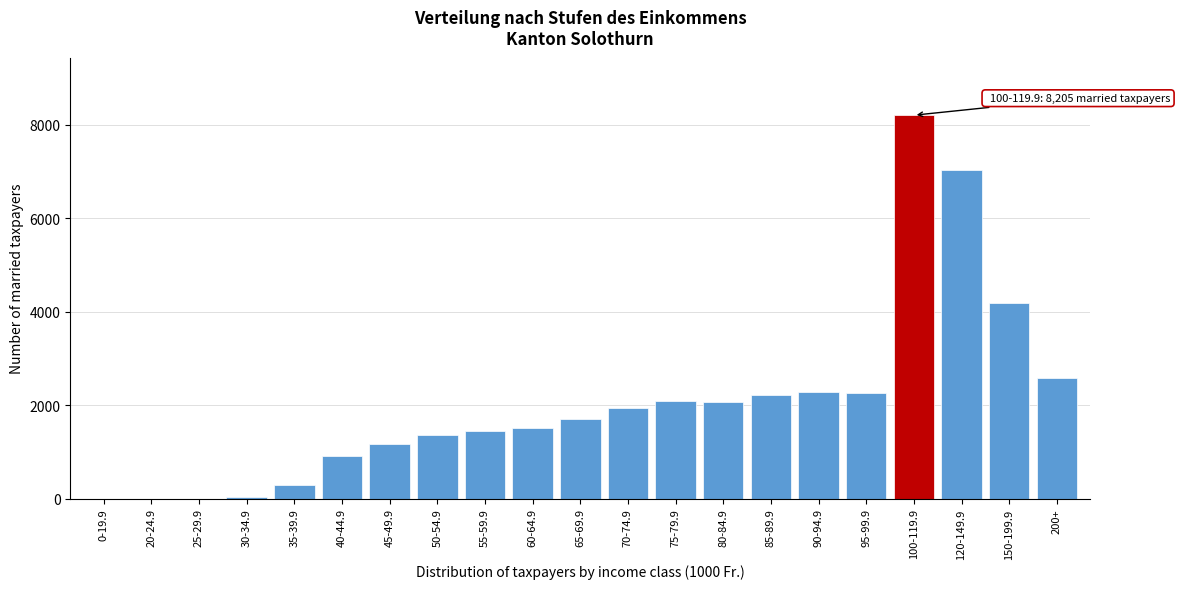

What is the greatest value displayed?

8205